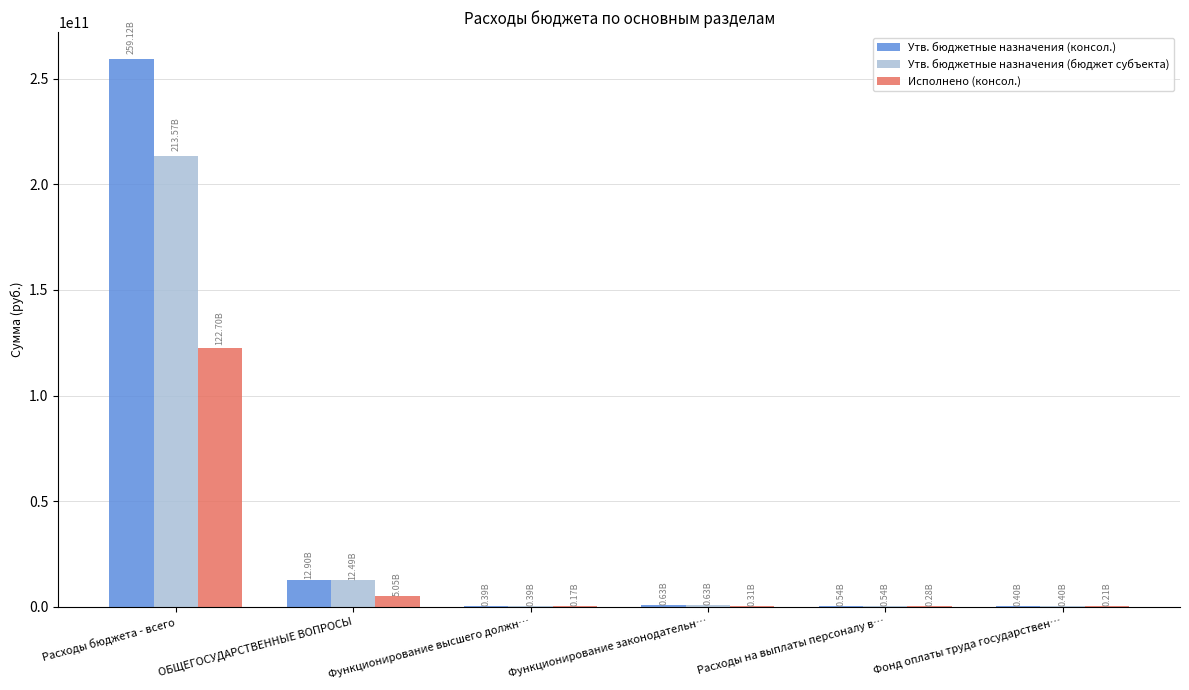

Which series changed the most between Расходы бюджета - всего and ОБЩЕГОСУДАРСТВЕННЫЕ ВОПРОСЫ?

Утв. бюджетные назначения (консол.)